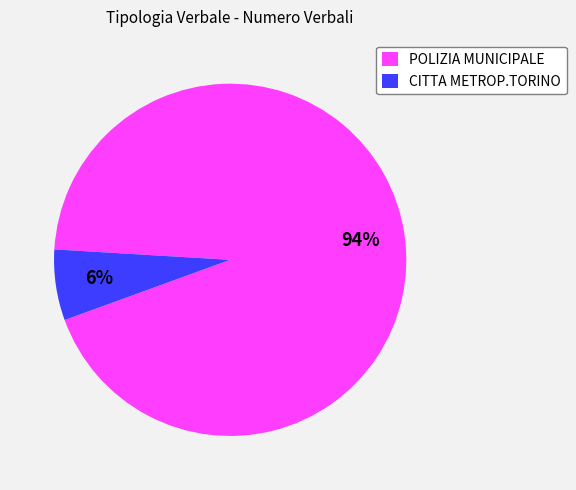

What percentage is the POLIZIA MUNICIPALE slice, to the nearest percent?

93%